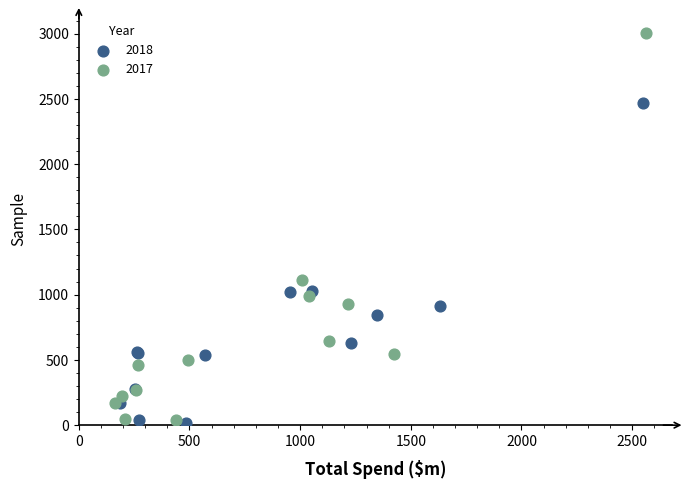

Which series contains the highest Y value?

2017